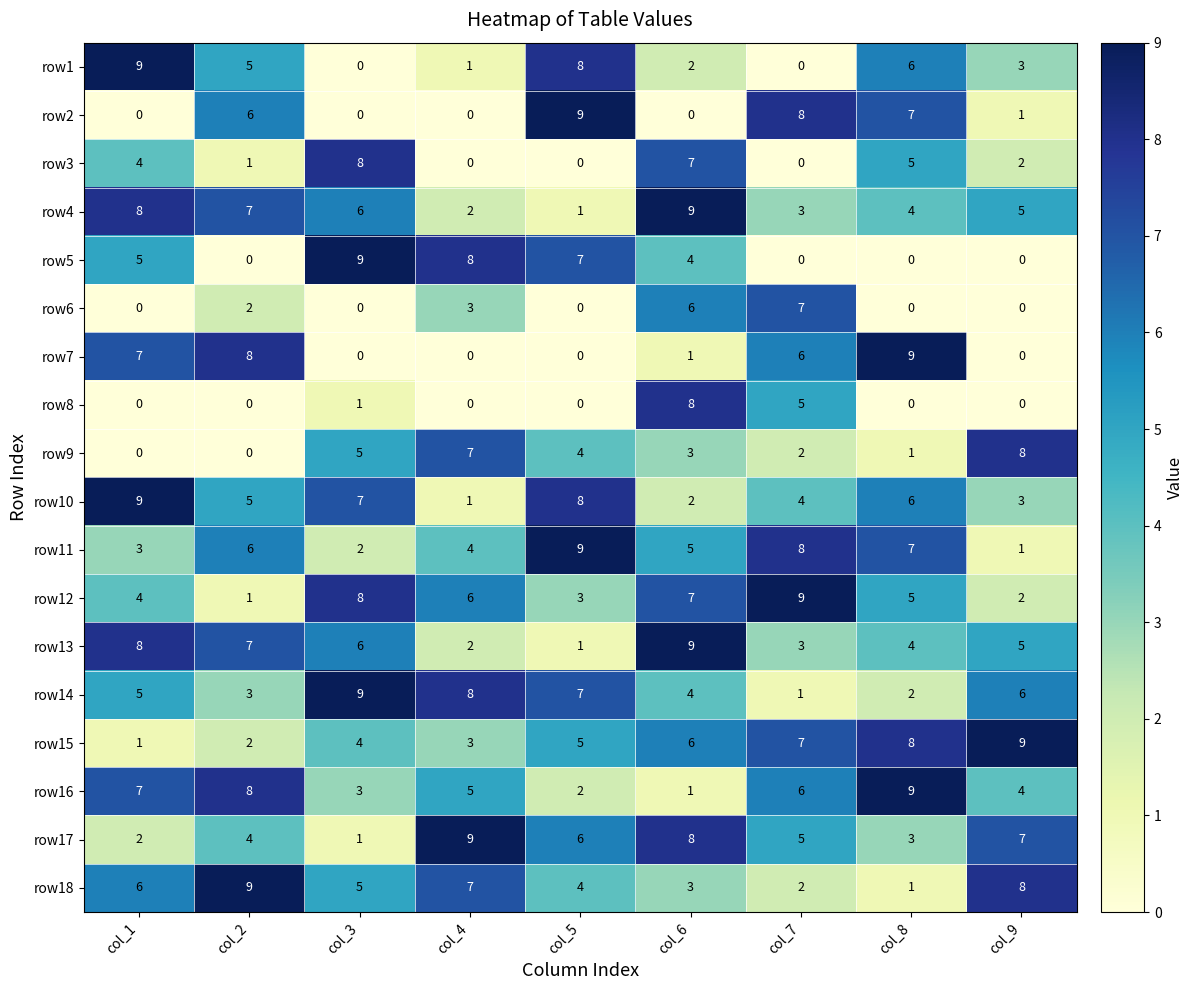

What is the difference between the maximum and minimum values in the row7 series?

9